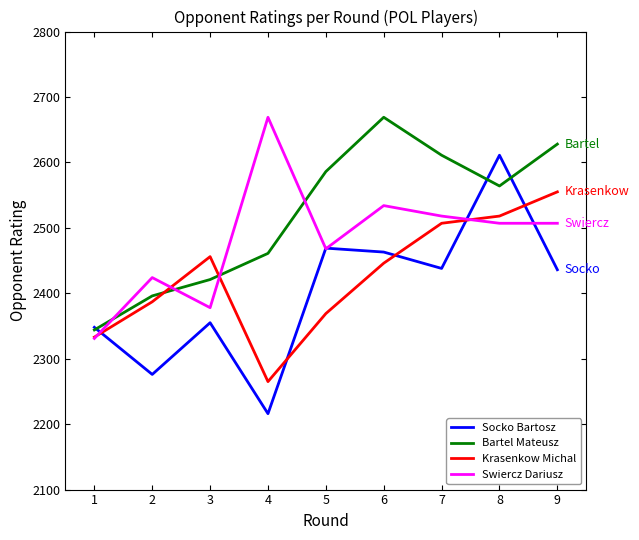

Is the value of Bartel Mateusz at 3 greater than the value of Socko Bartosz at 8?

No